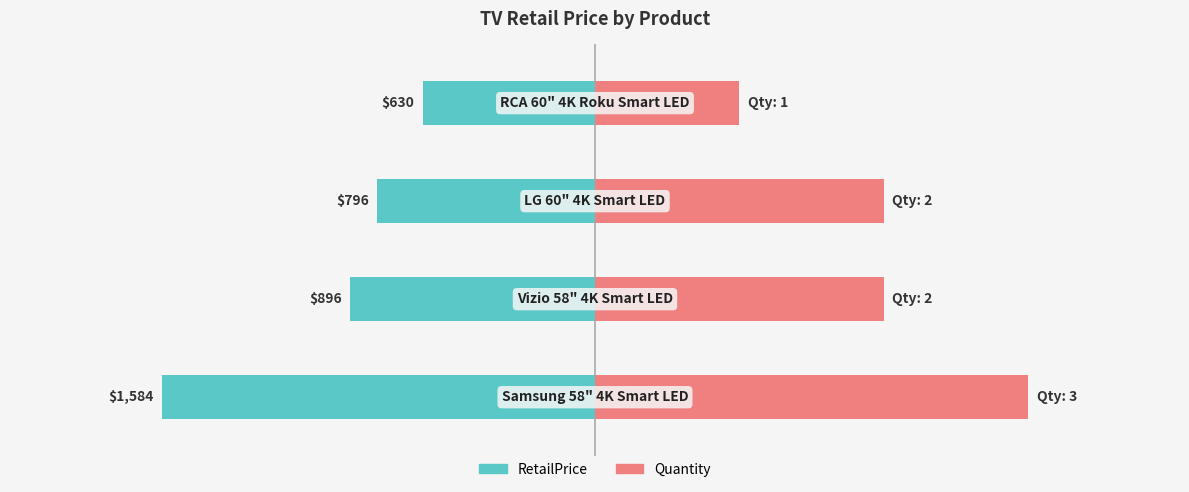

What is the difference between the maximum and minimum values in the RetailPrice series?

954.0